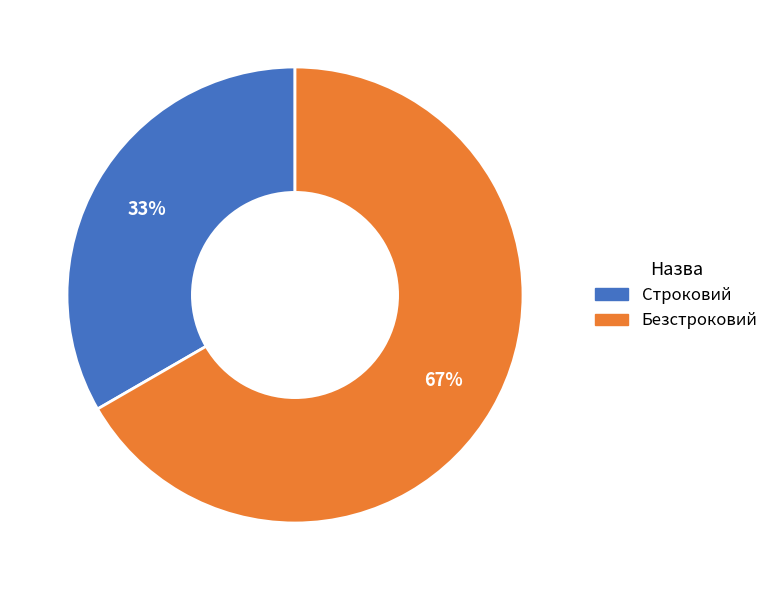

How many segments does this pie chart have?

2